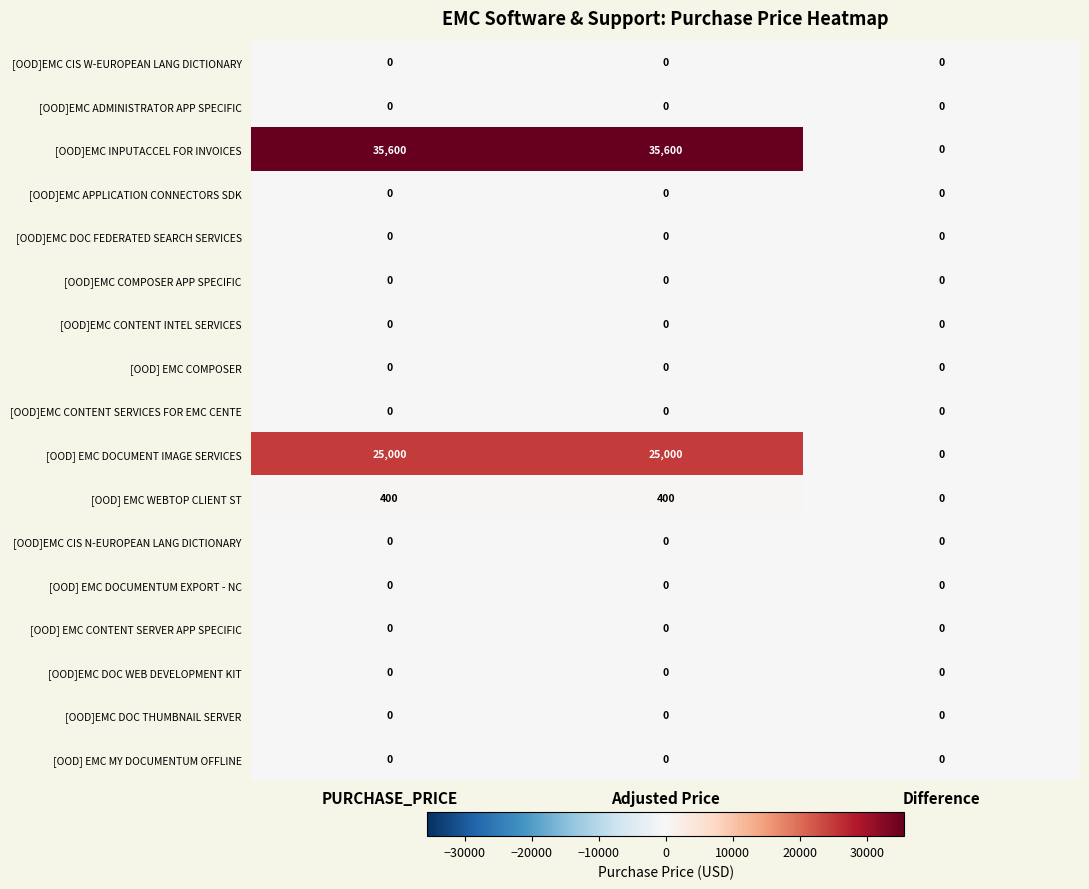

Which series changed the most between PURCHASE_PRICE and Difference?

[OOD]EMC INPUTACCEL FOR INVOICES